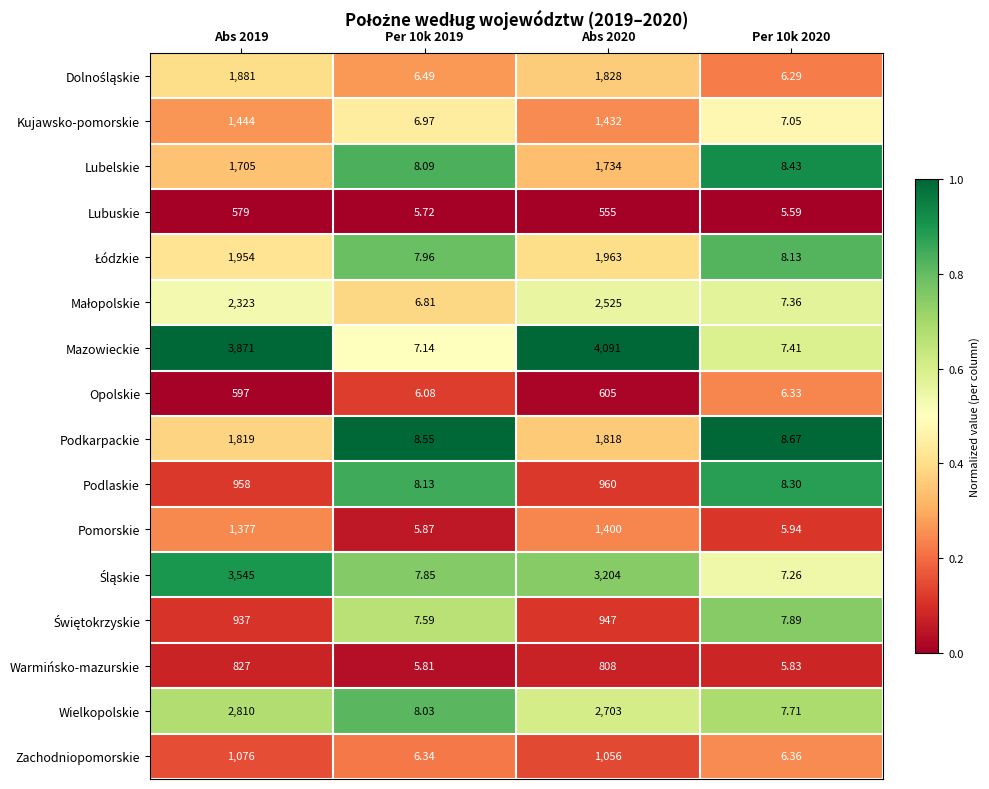

Which series has the widest spread of values?

Mazowieckie